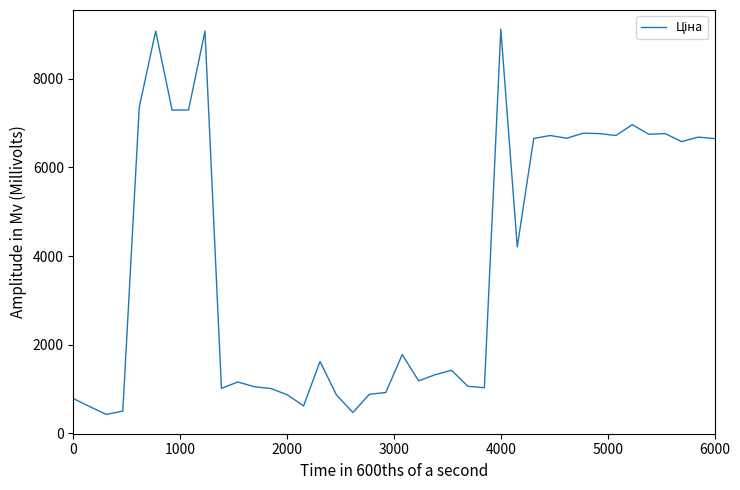

What is the minimum value shown in the chart?

426.0